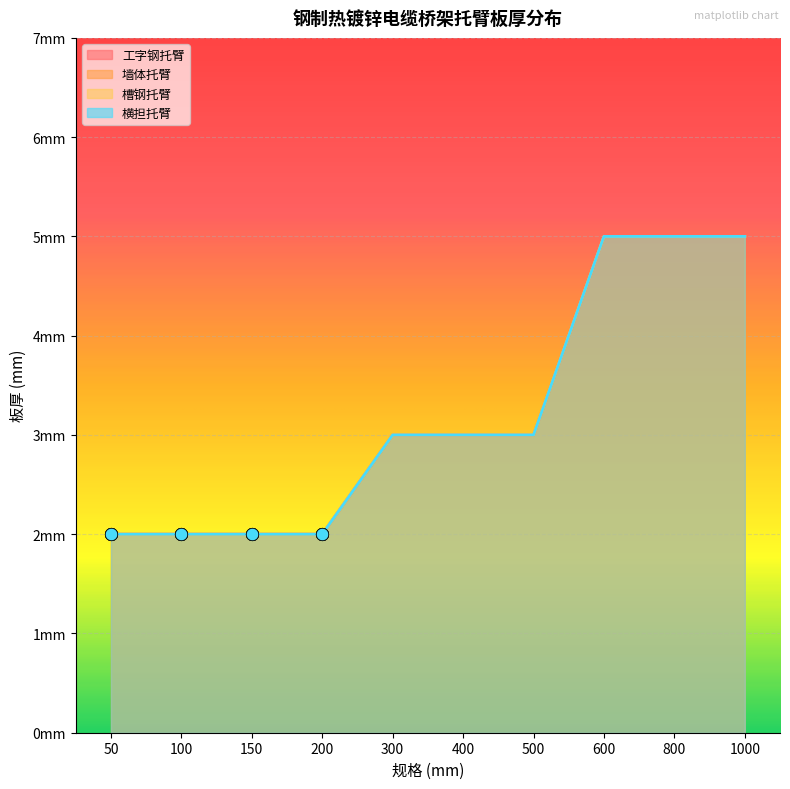

What is the total value across all series at 500?

12